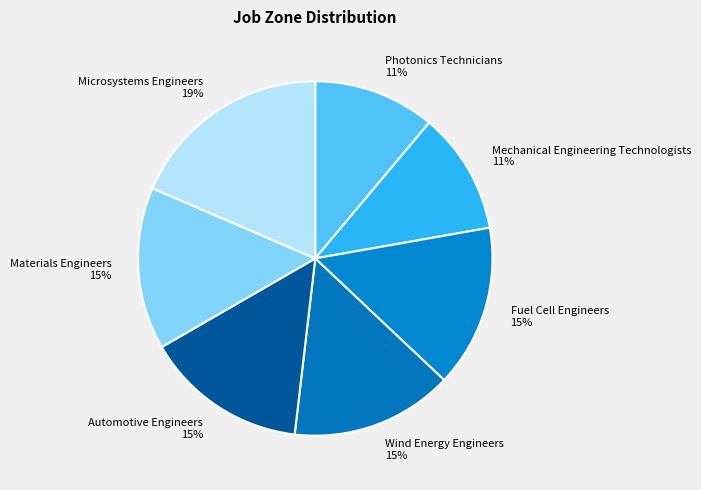

To the nearest percent, what is the difference between the Materials Engineers and Mechanical Engineering Technologists slice percentages?

4%